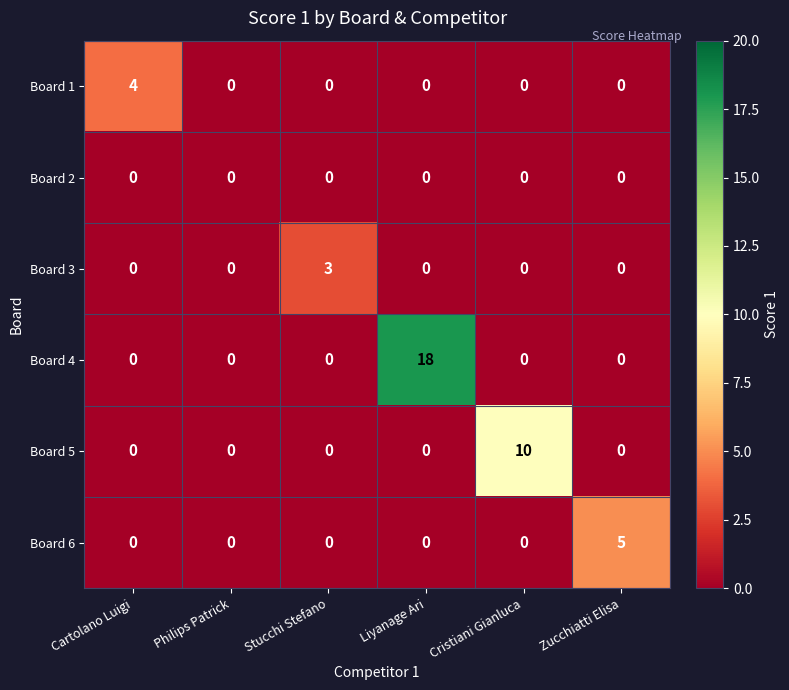

What is the difference between the maximum and minimum values in the Board 1 series?

4